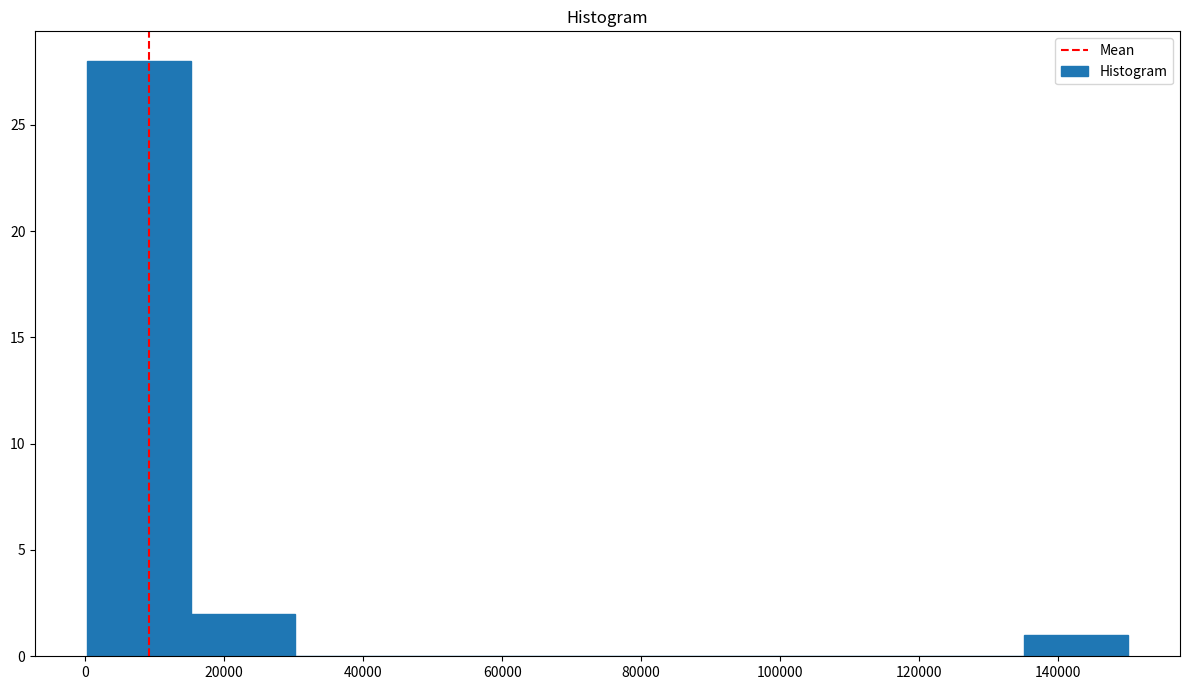

Reading left to right, transcribe this chart: for each bar, give the range it covers on the x-axis and its height. Neither the bar edges nor the heights are printed on the chart, so give them approximately, as read against the axes.

0 to 16000: 28
16000 to 30000: 2
30000 to 46000: 0
46000 to 60000: 0
60000 to 76000: 0
76000 to 90000: 0
90000 to 106000: 0
106000 to 120000: 0
120000 to 136000: 0
136000 to 150000: 1